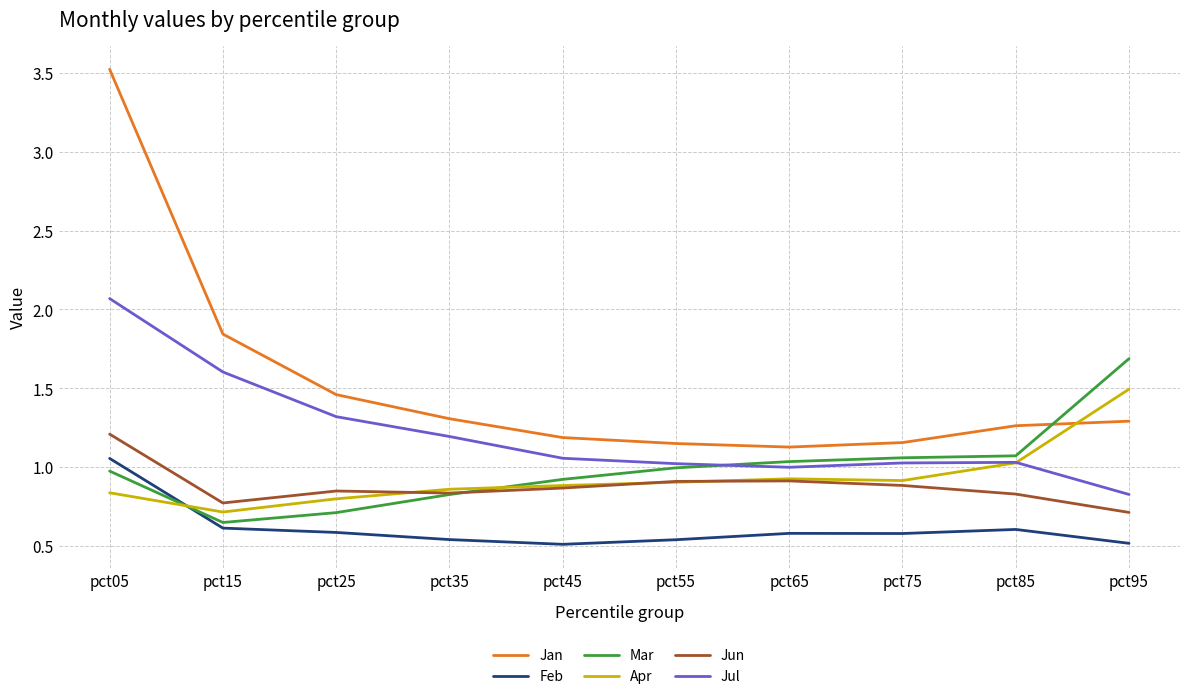

What is the sum of the Jan values at pct95 and pct35?

2.6